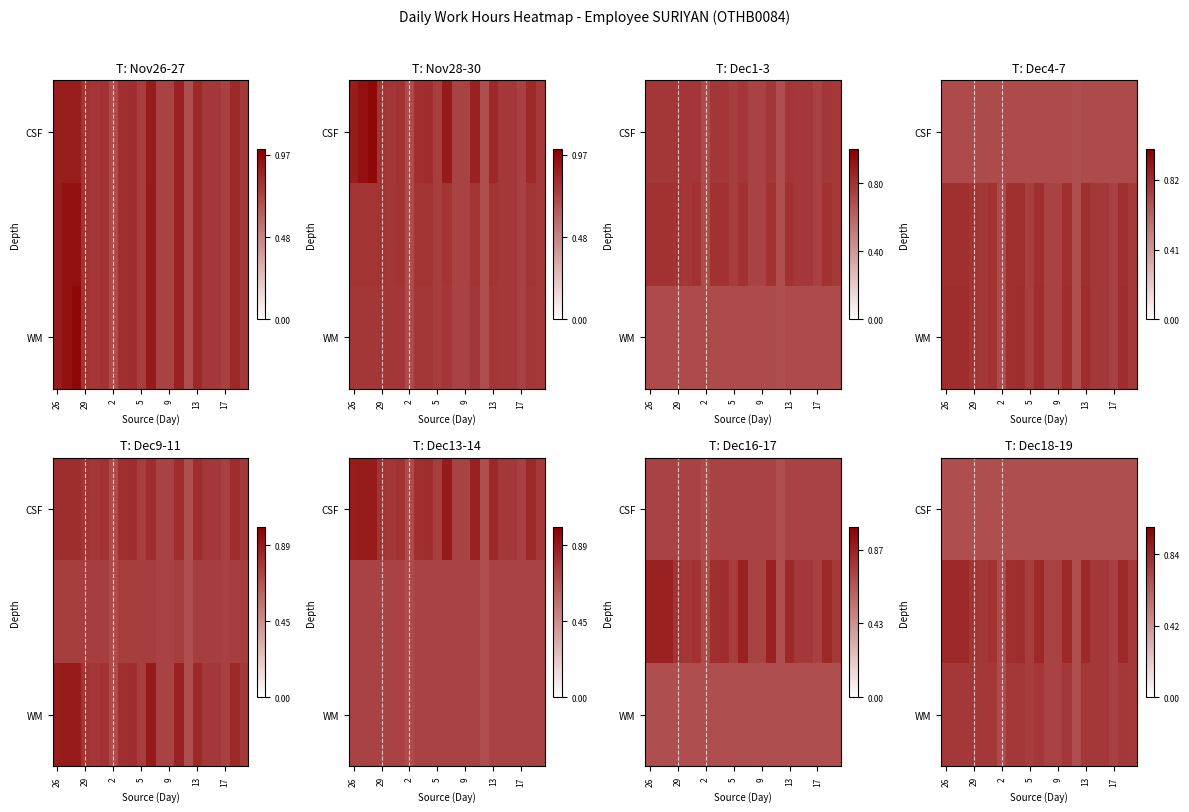

How many distinct data groups are displayed?

3